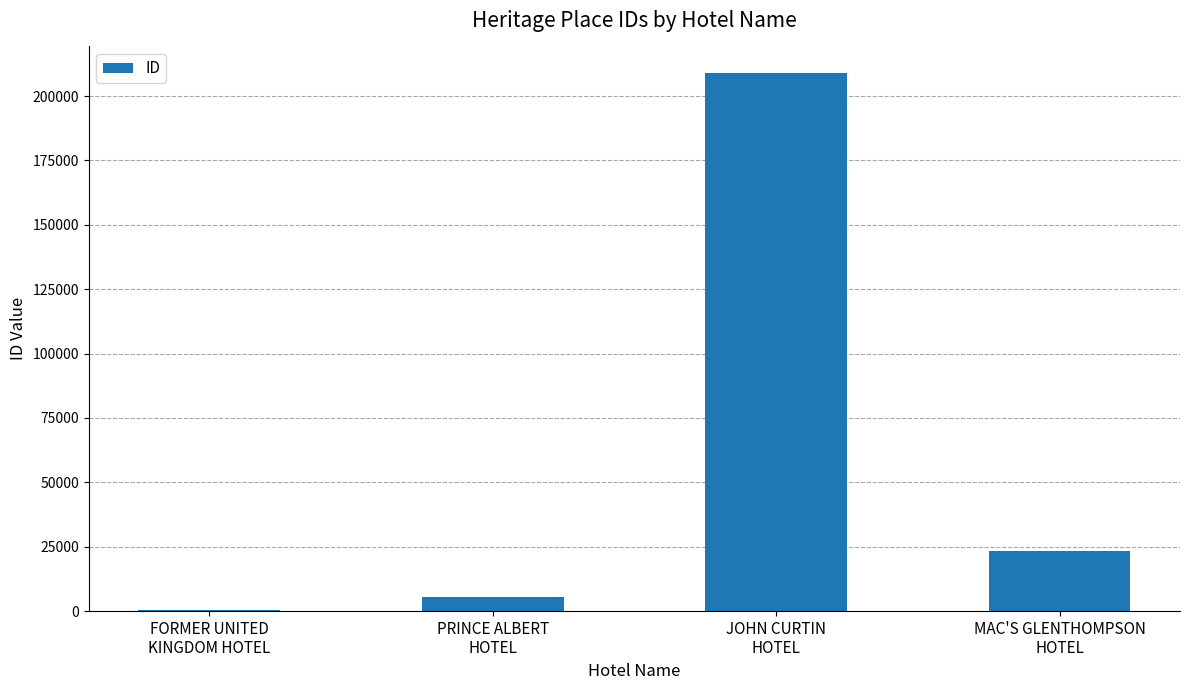

What is the sum of all values?

237955